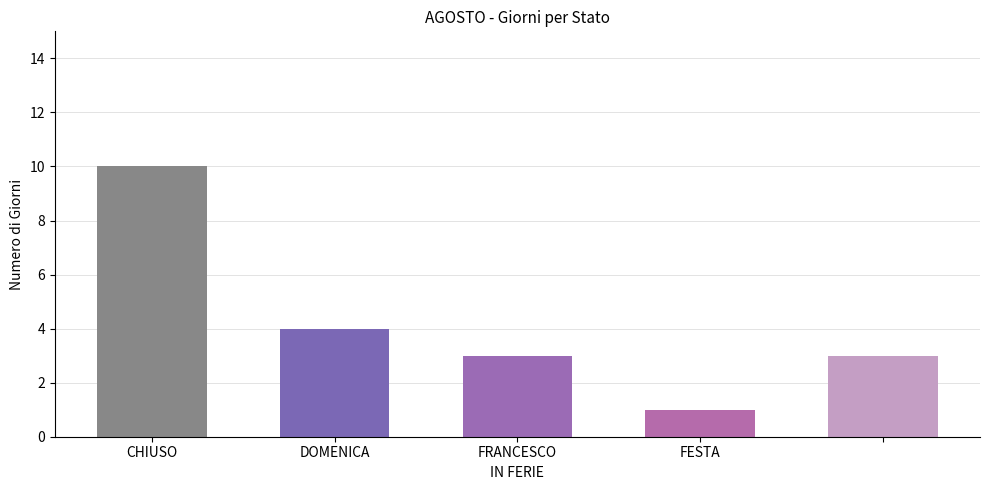

The value at DOMENICA is 4. True or false?

True